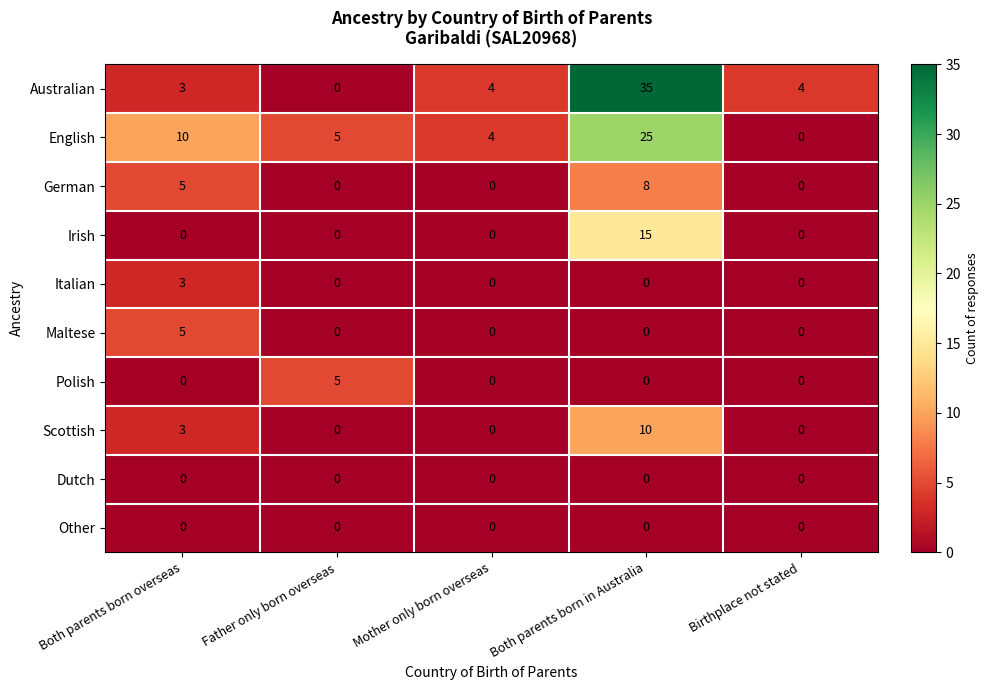

At which category is the sum across all series the highest?

Both parents born in Australia